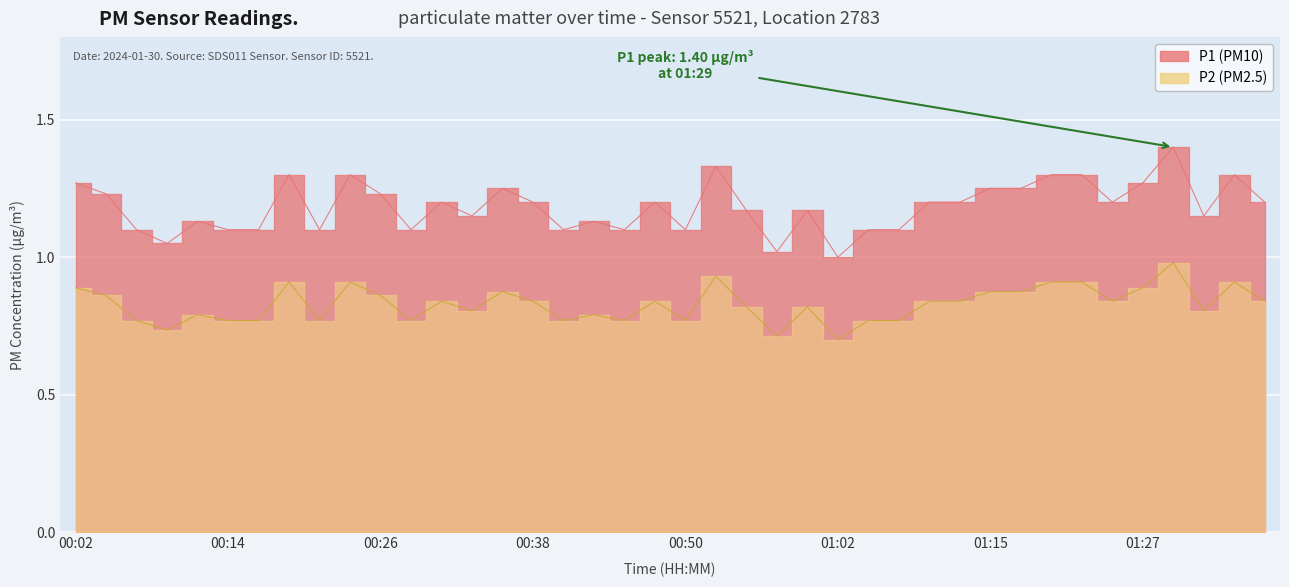

True or false: P2 and P1 intersect in this chart.

False